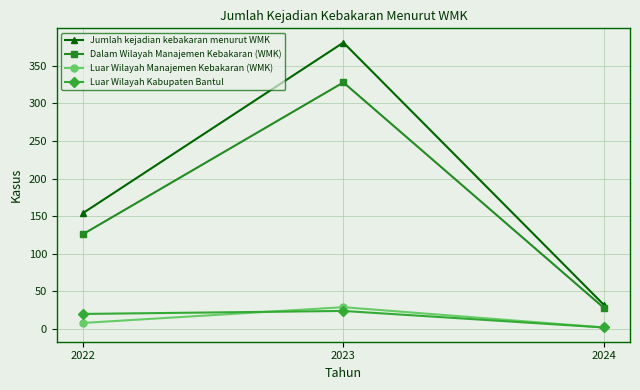

Reading left to right, extract all data points from this chart.

Jumlah kejadian kebakaran menurut WMK: 154	381	32
Dalam Wilayah Manajemen Kebakaran (WMK): 126	328	28
Luar Wilayah Manajemen Kebakaran (WMK): 8	29	2
Luar Wilayah Kabupaten Bantul: 20	24	2